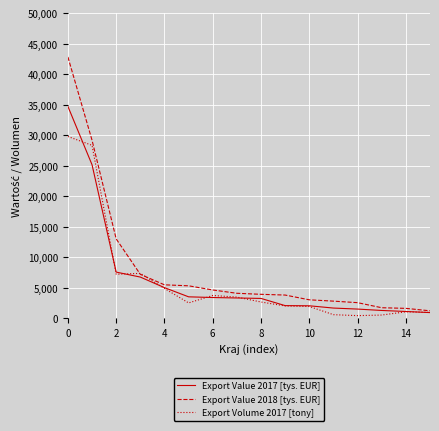

Rank the series by their maximum value, from highest to lowest.

Export Value 2018 [tys. EUR], Export Value 2017 [tys. EUR], Export Volume 2017 [tony]